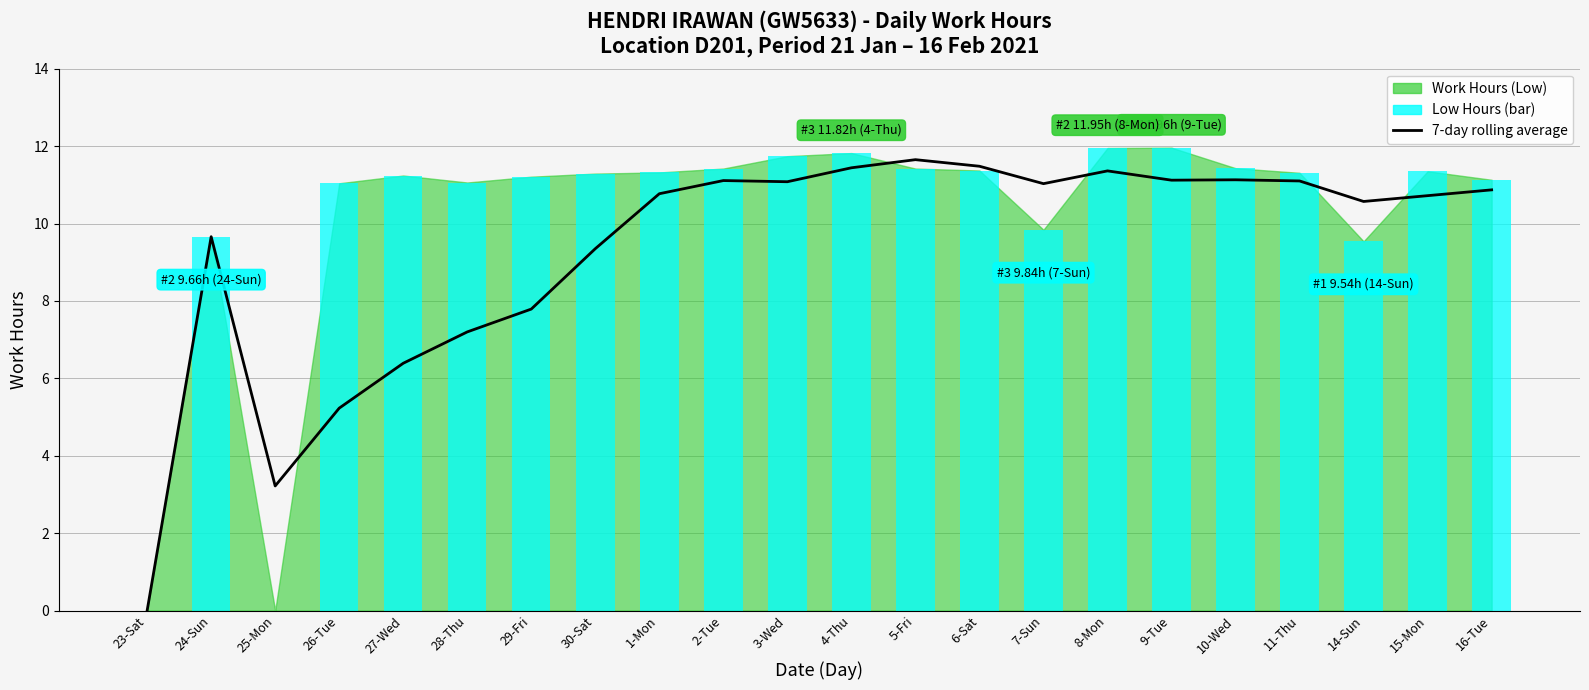

How many data points in Low Work Hours (hrs) are above 11?

17